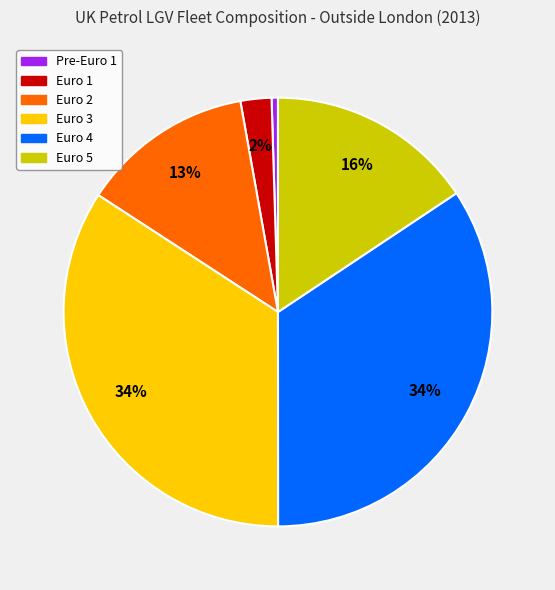

Is there a majority slice in this chart?

No